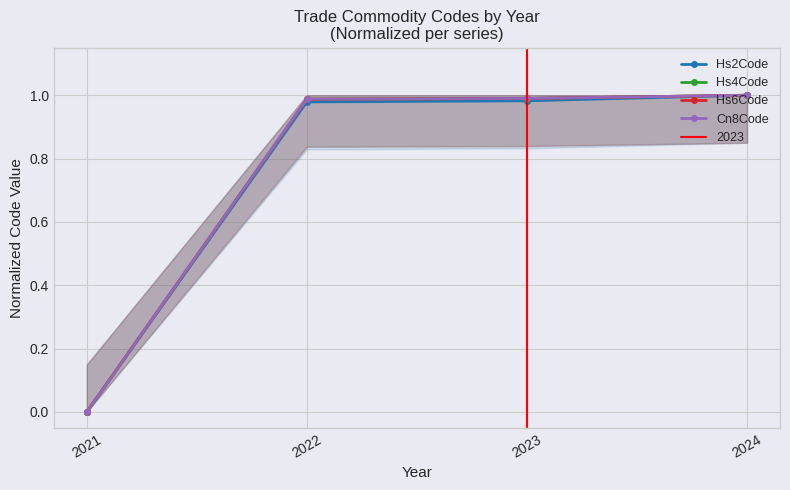

At which label is Hs2Code closest to 0?

2021